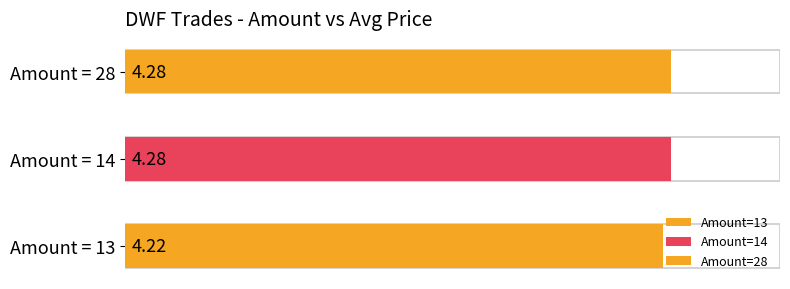

What is the maximum value shown in the chart?

4.3